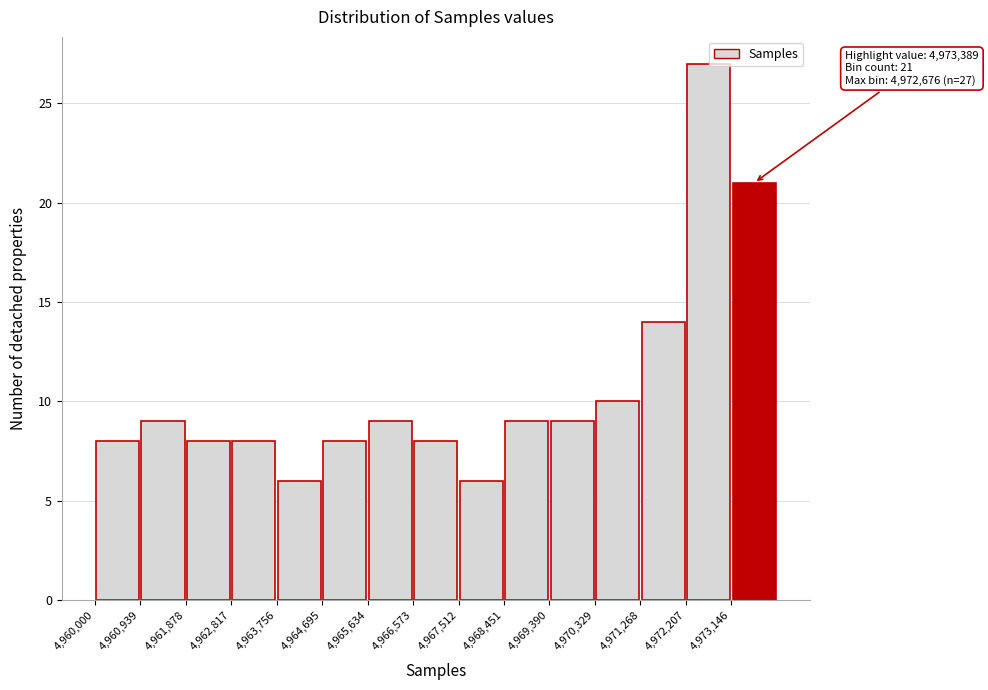

Over which range of the x-axis is the bar tallest?

4972200 to 4973100